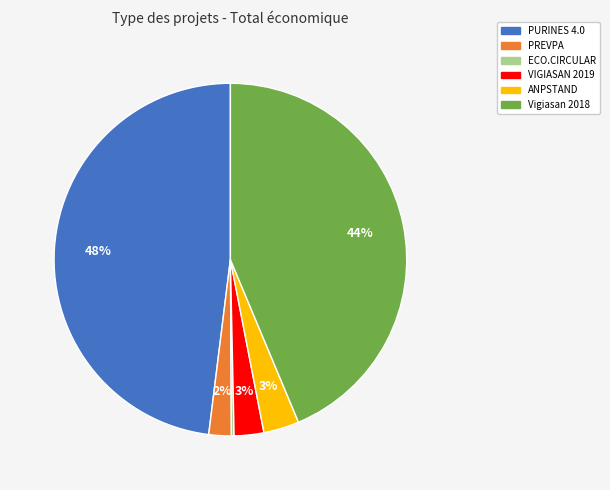

Between PREVPA and ANPSTAND, which is larger?

ANPSTAND